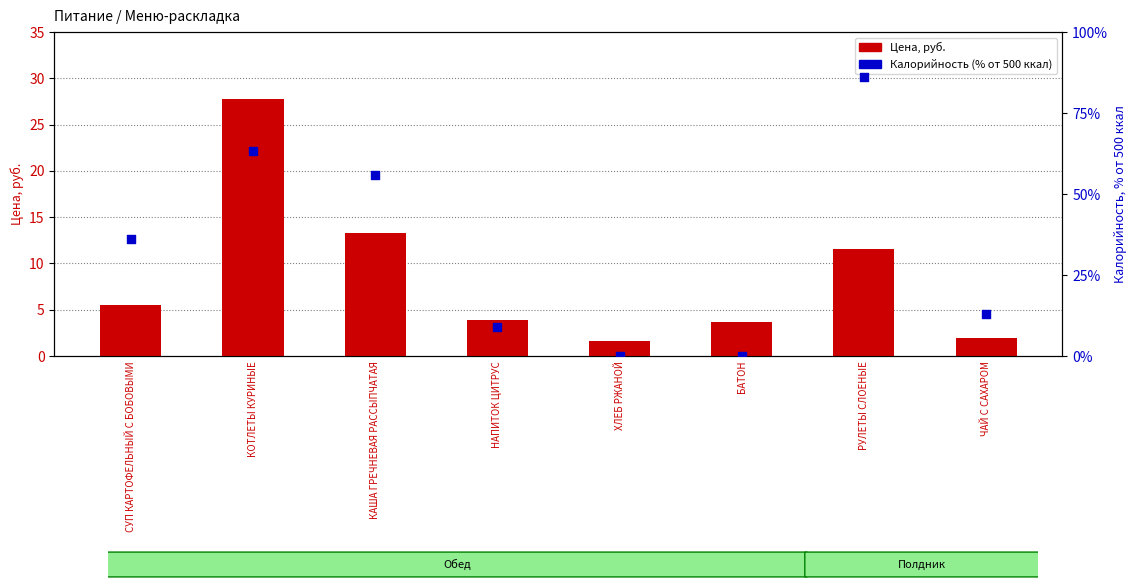

Which series reaches the maximum Y coordinate?

Калорийность (% от 500)